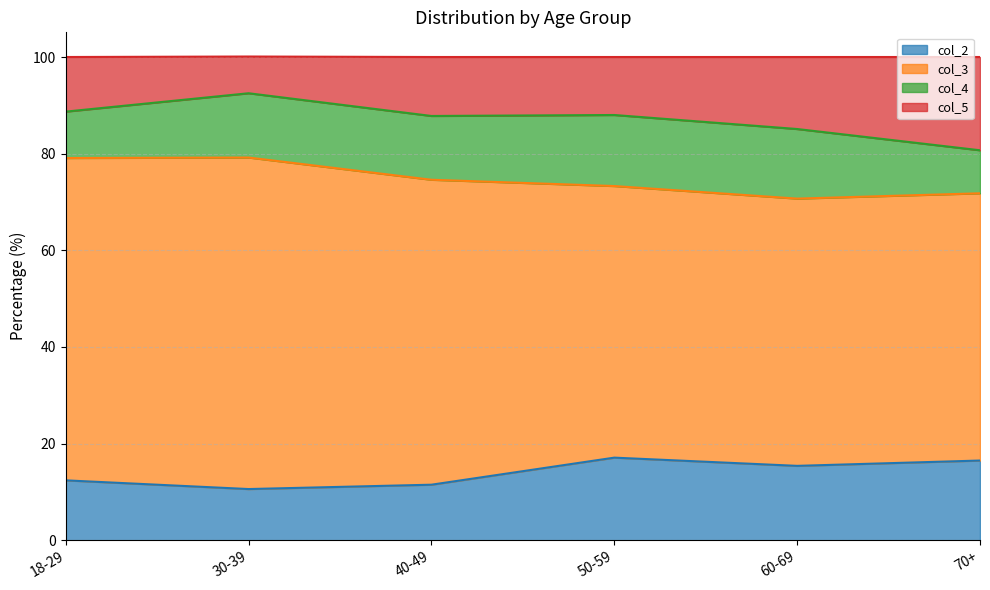

Which label corresponds to the smallest value in the chart?

30-39